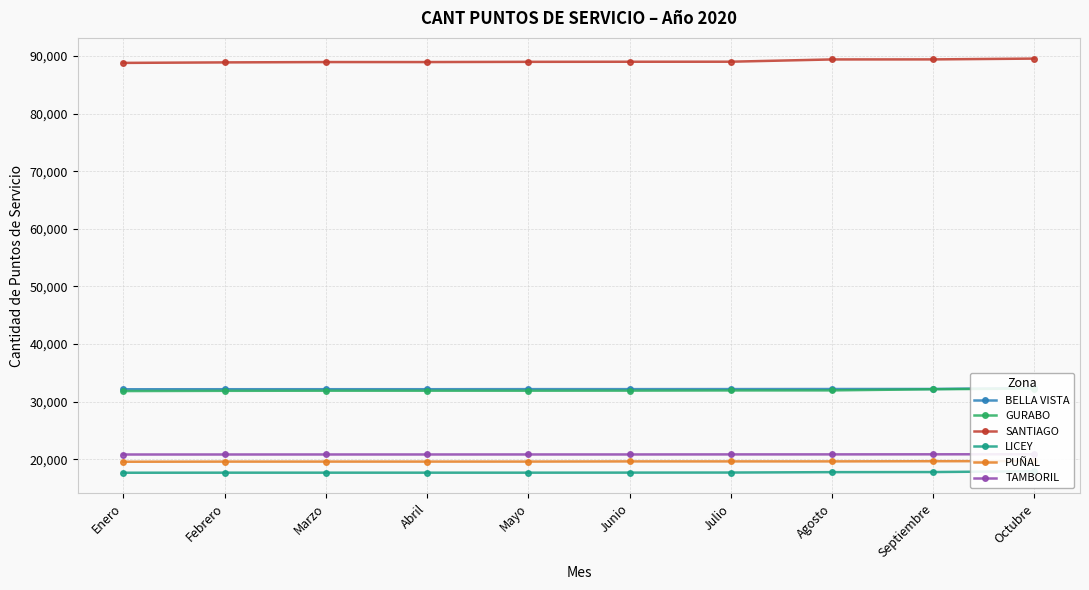

Reading left to right, what are all the values shown in this chart?

BELLA VISTA: 32149	32157	32160	32160	32173	32174	32183	32193	32202	32363
GURABO: 31839	31881	31902	31902	31903	31915	31947	31956	32157	32267
SANTIAGO: 88826	88912	88970	88970	89010	89025	89031	89426	89433	89572
LICEY: 17655	17666	17667	17667	17667	17677	17689	17758	17775	17916
PUÑAL: 19565	19588	19591	19591	19593	19623	19624	19626	19655	19674
TAMBORIL: 20821	20824	20827	20827	20830	20830	20839	20843	20854	20868